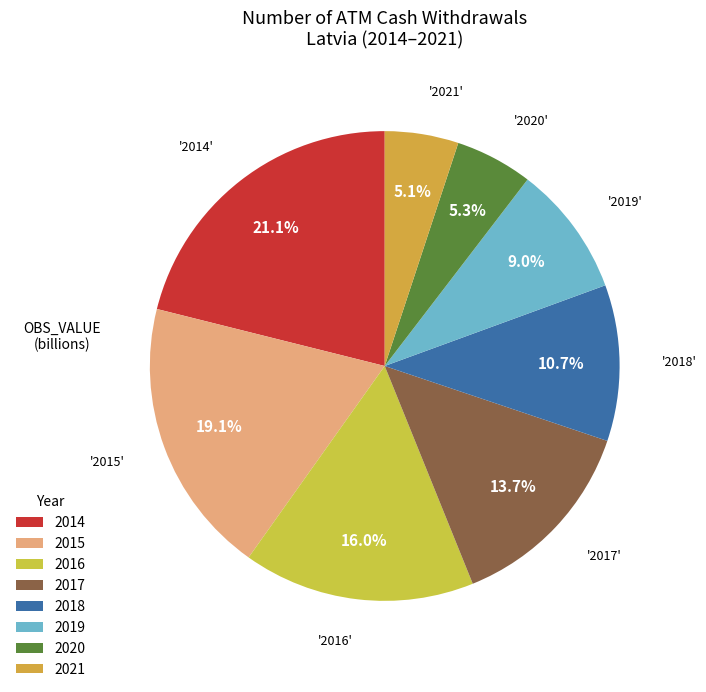

Is it true that 2014 is 15% of the pie?

False